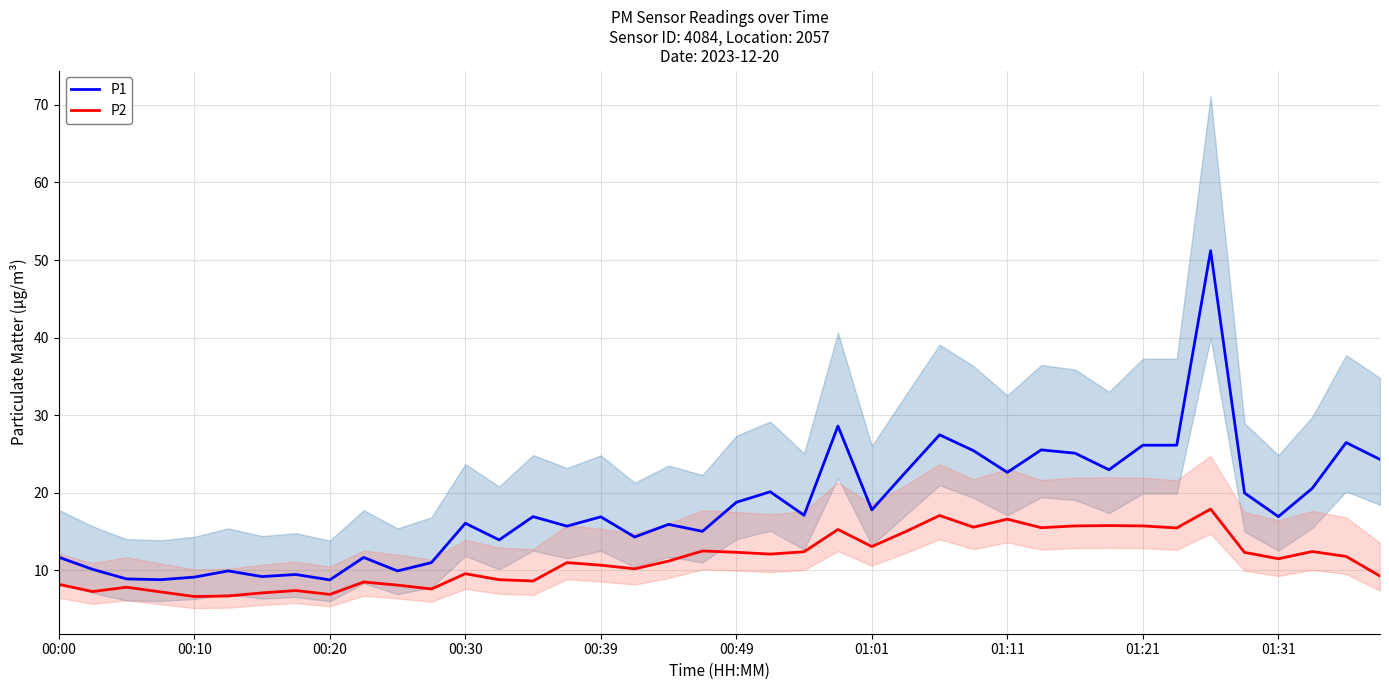

True or false: P1 and P2 intersect in this chart.

False